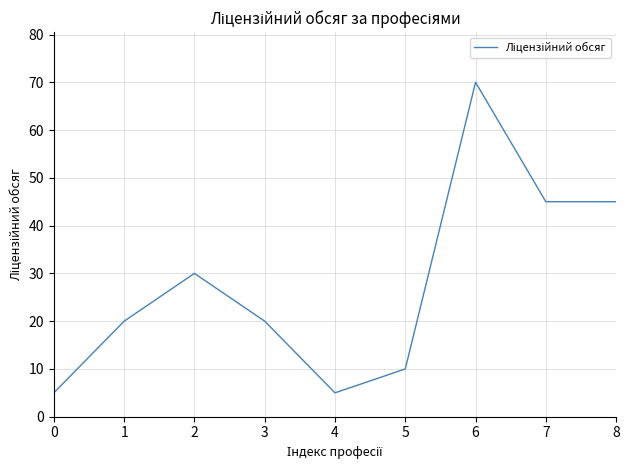

What is the difference between the values at 0 and 6?

65